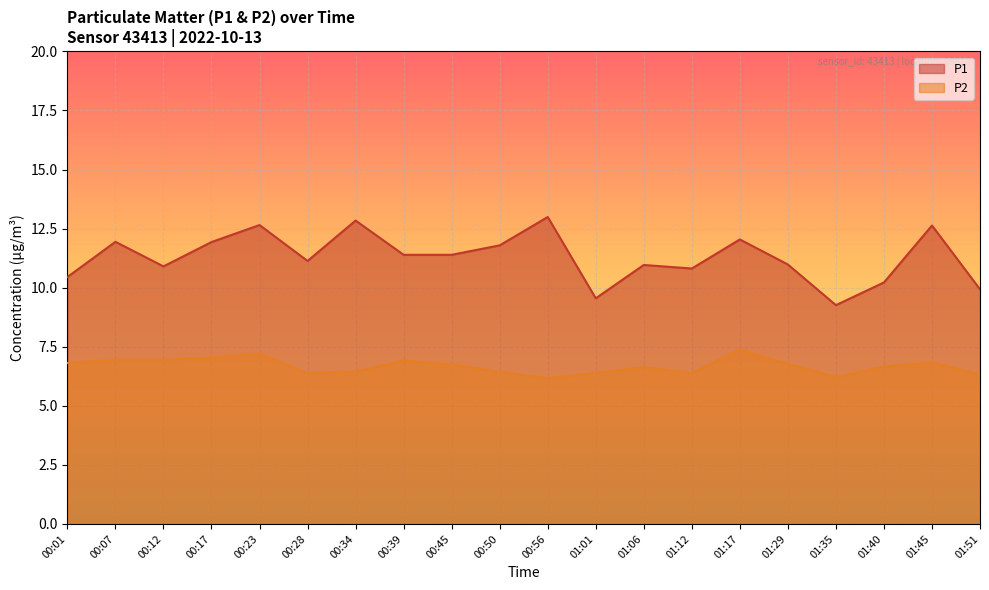

What is the difference between the P2 values at 00:12 and 00:50?

0.5